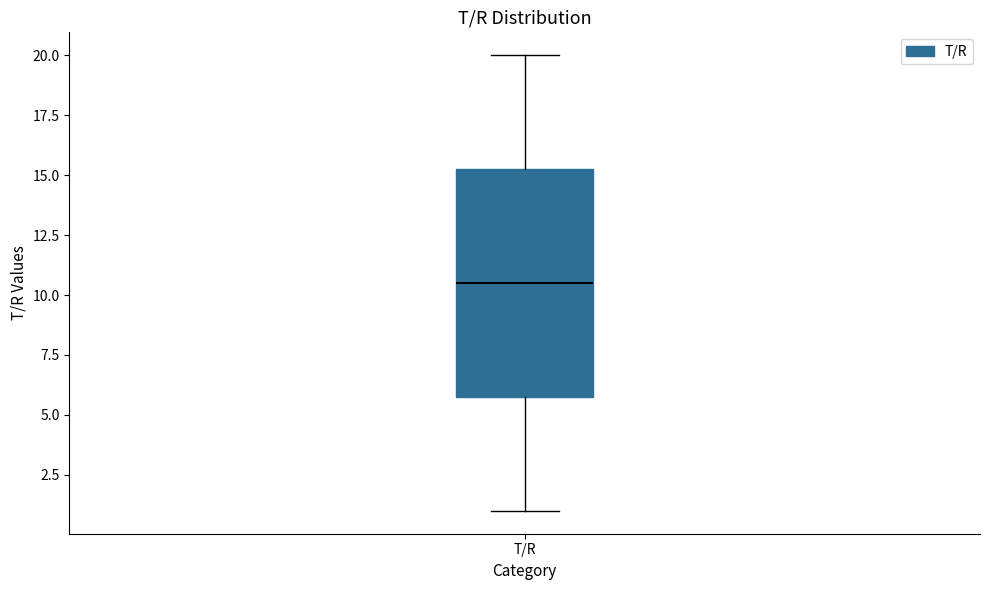

Where is the lower edge of the box for T/R on the y-axis? The values are not printed on the chart, so give them approximately, as read against the axis.

6.0